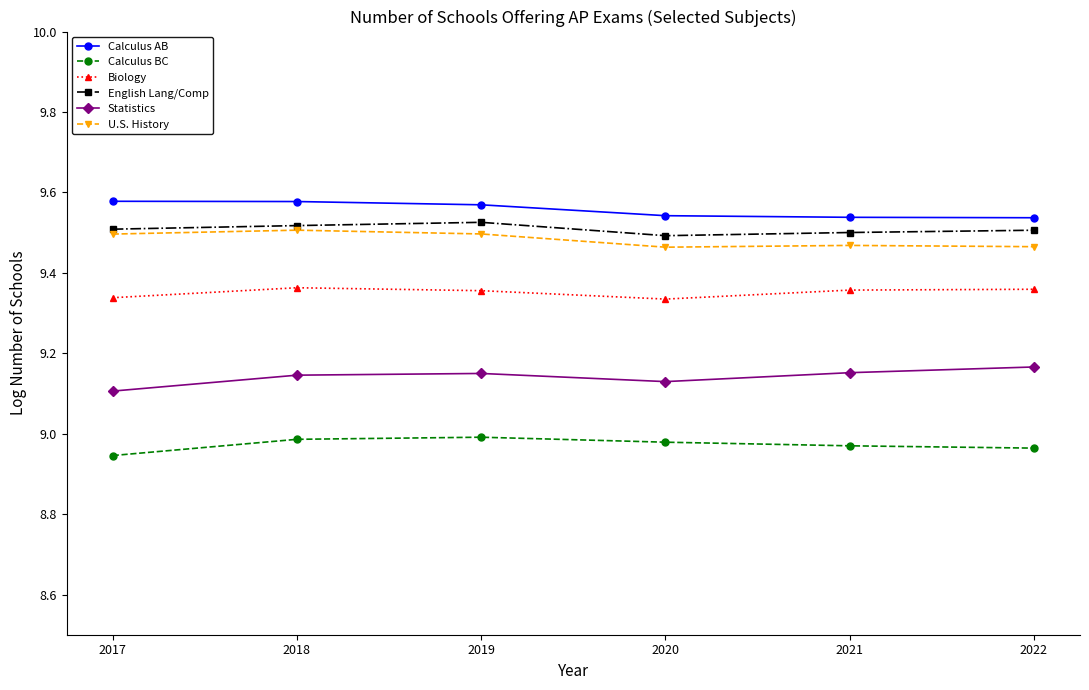

What is the spread (max minus min) of values at 2022?

0.6